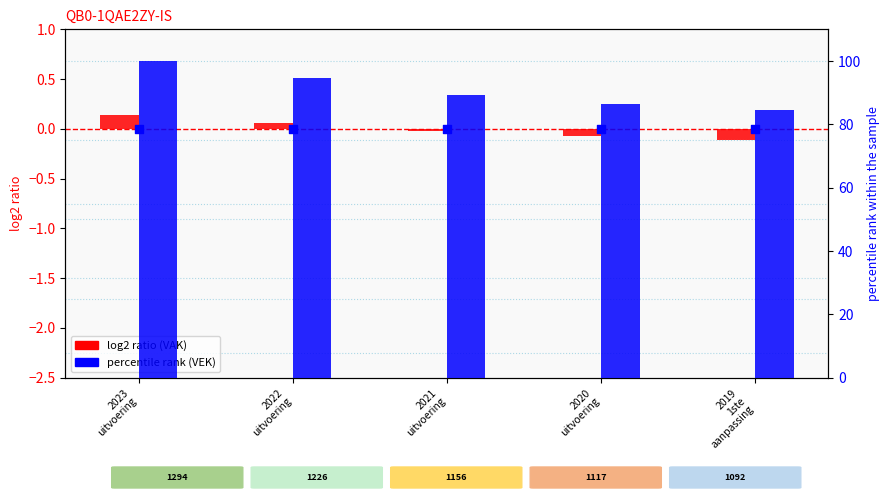

What is the total value across all series at 2020
uitvoering?

86.2